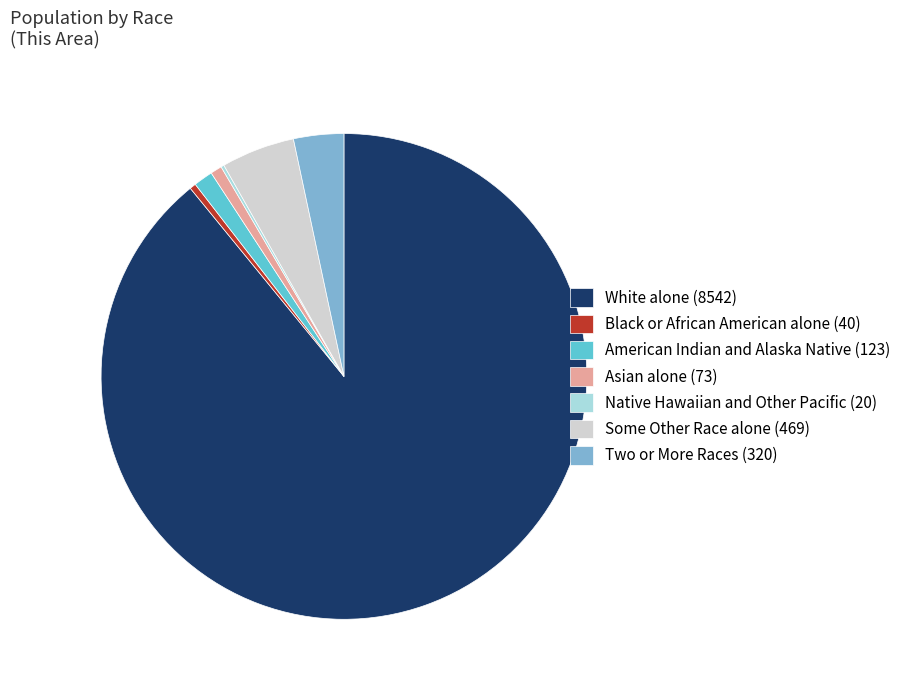

Is it true that Two or More Races (320) is 3% of the pie?

True